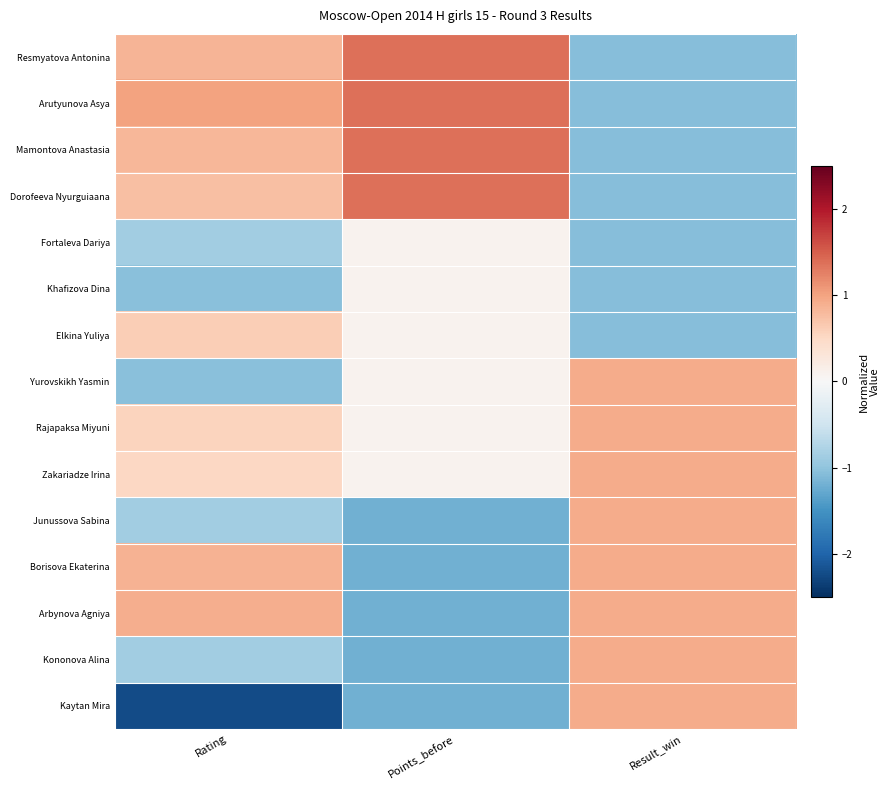

At which category is the sum across all series the highest?

Rating